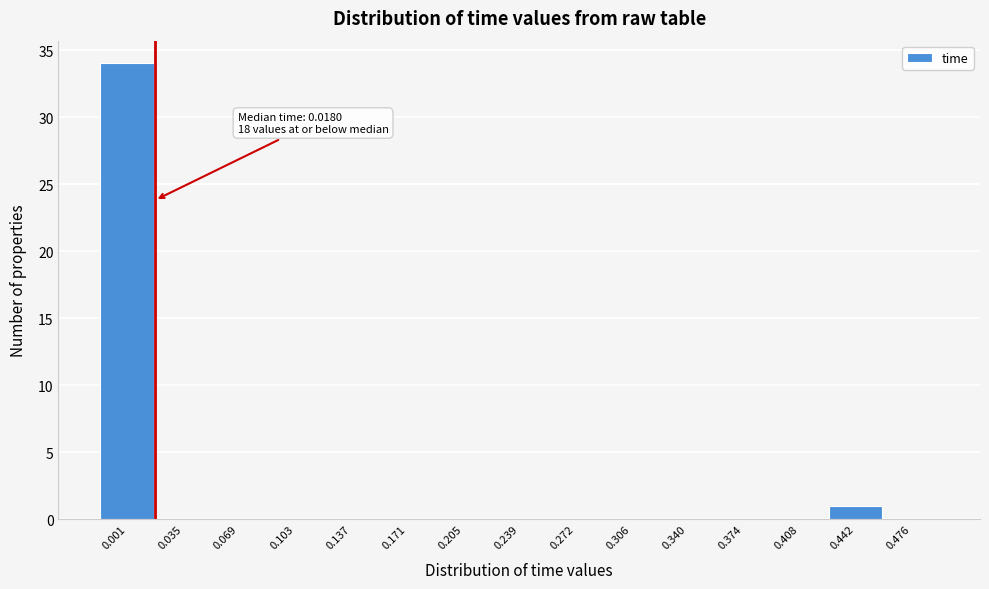

Reading right to left, transcribe all the data shown in this chart.

0.476=0	0.442=1	0.408=0	0.374=0	0.340=0	0.306=0	0.272=0	0.239=0	0.205=0	0.171=0	0.137=0	0.103=0	0.069=0	0.035=0	0.001=34